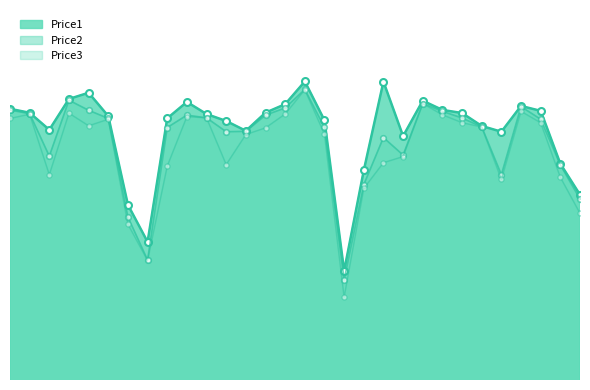

Which series changed the most between A0022 and A0023?

Price3